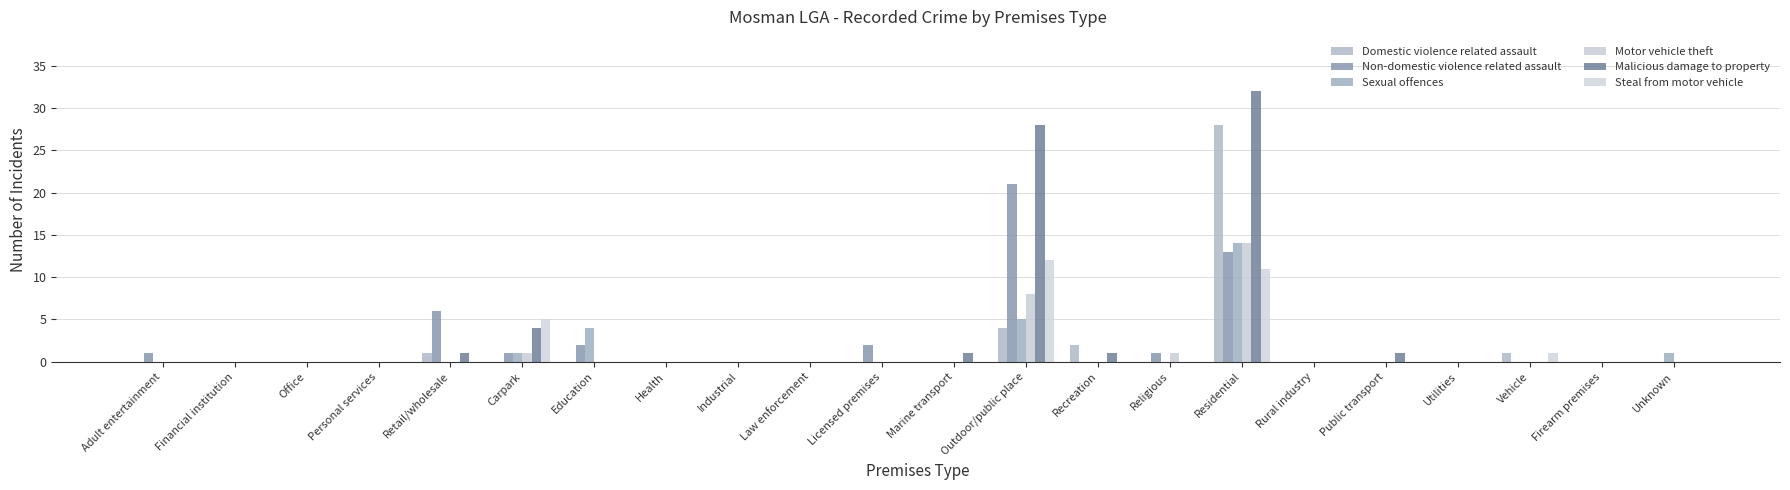

Which label corresponds to the largest value in the chart?

Residential